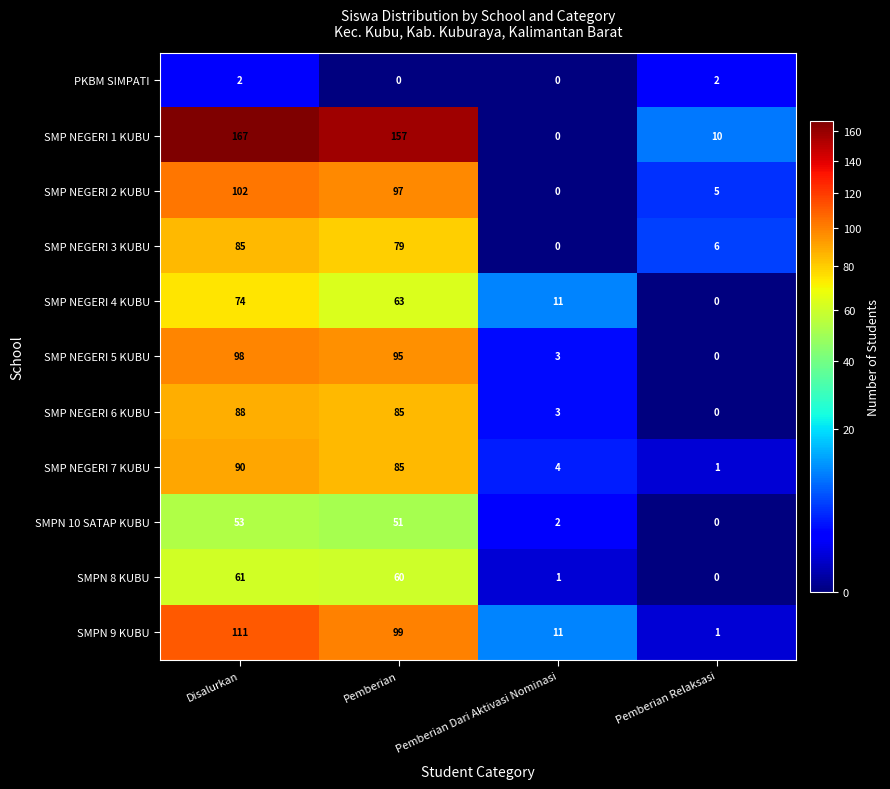

What is the sum of all SMP NEGERI 5 KUBU values?

196